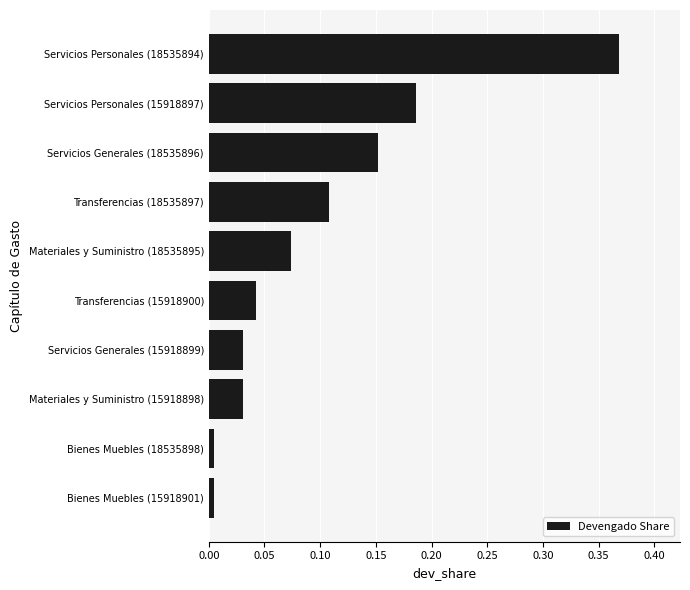

Which label corresponds to the largest value in the chart?

Servicios Personales (18535894)